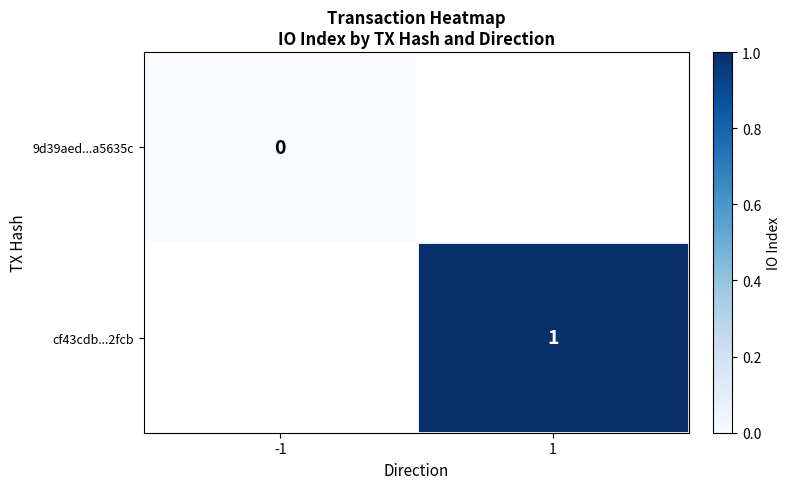

Is it true that cf43cdb...2fcb equals 2 at 1?

False